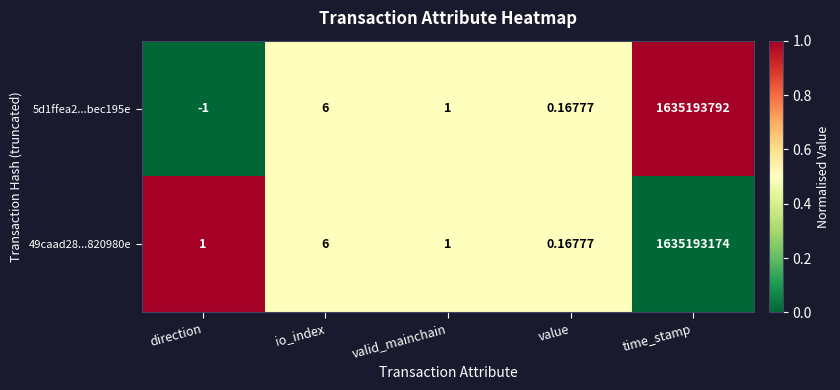

At which label does 5d1ffea2...bec195e reach its minimum?

direction